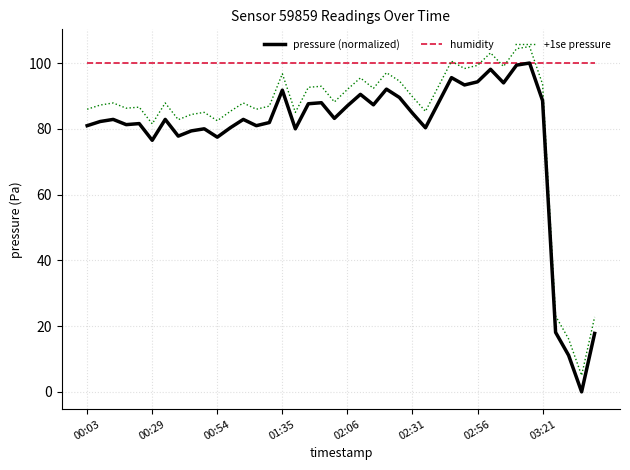

Which series has the largest total across all categories?

humidity